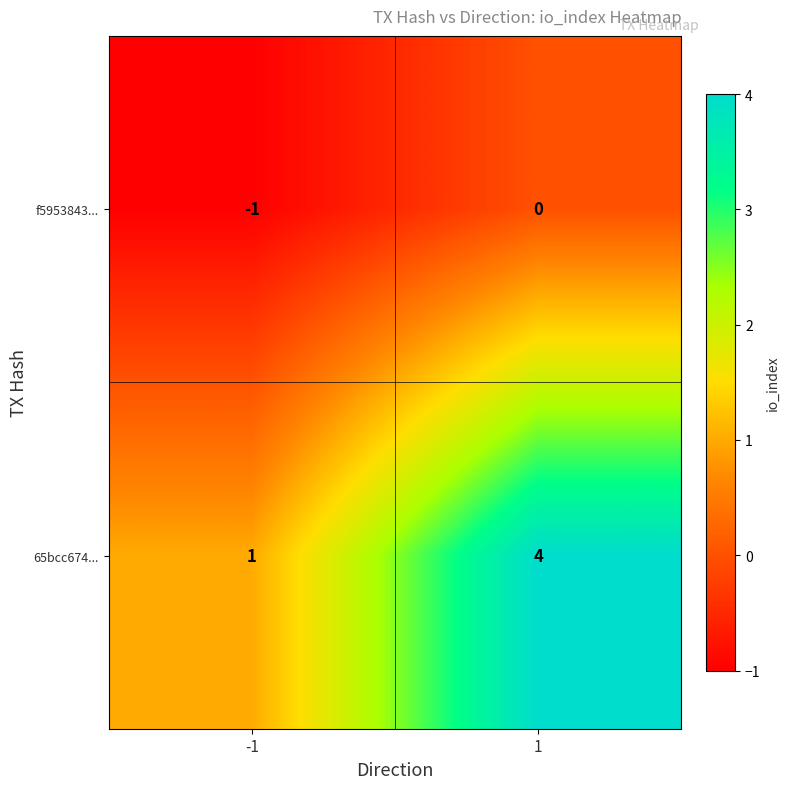

Which series has the largest total across all categories?

65bcc674...